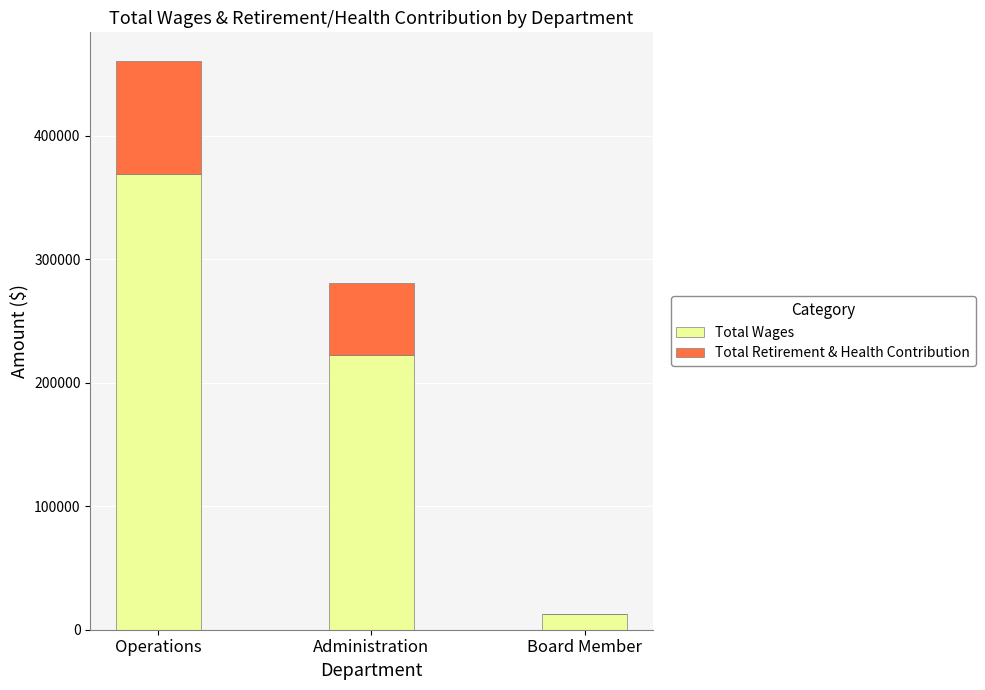

The value of Total Wages at Operations is 105353. True or false?

False